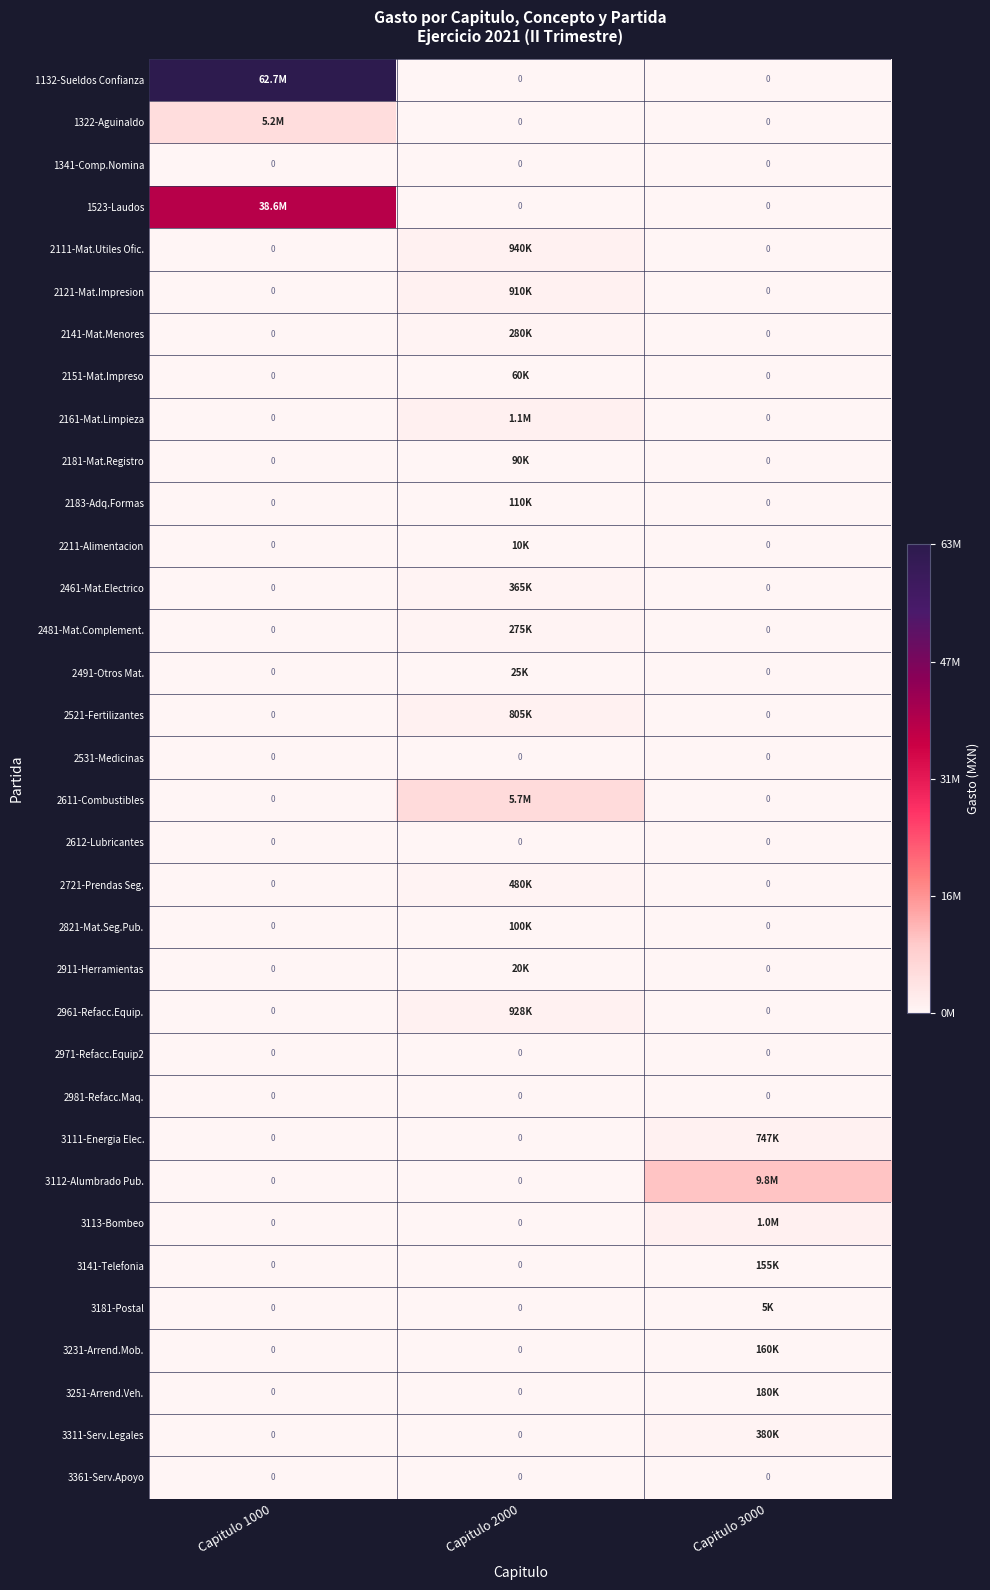

Count the 2181-Mat.Registro values in the range 0 to 90000.

3